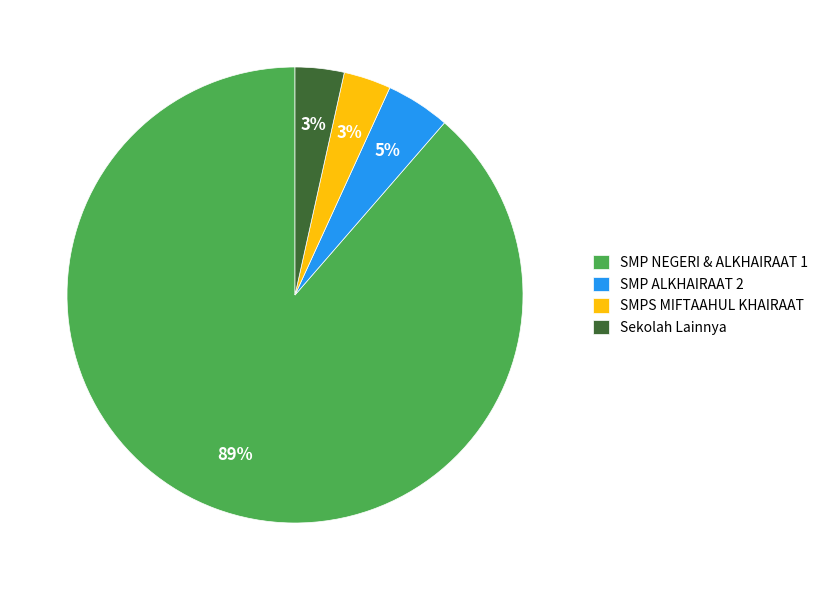

What percentage is the SMP NEGERI & ALKHAIRAAT 1 slice, to the nearest percent?

89%